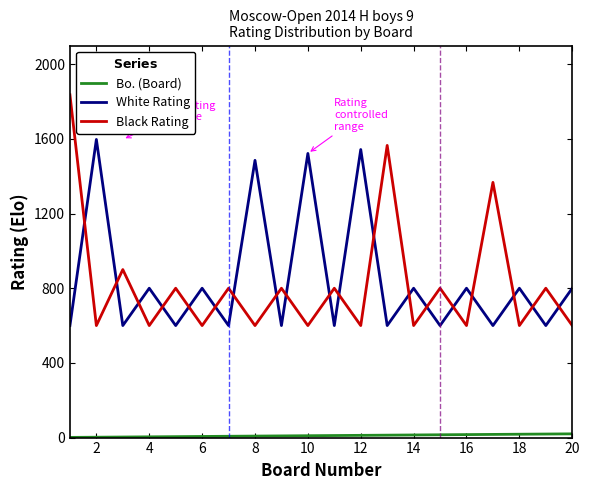

What is the greatest value displayed?

1836